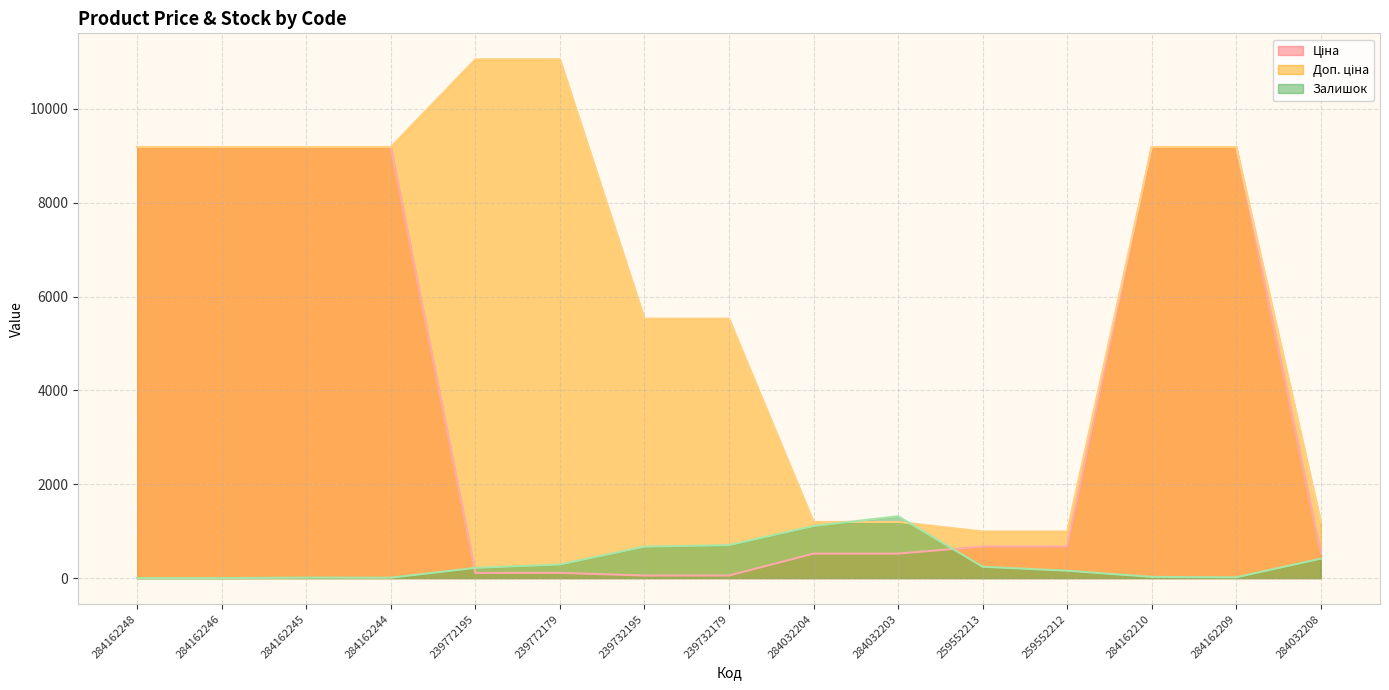

What is the label of the 1st point from the right?

284032208